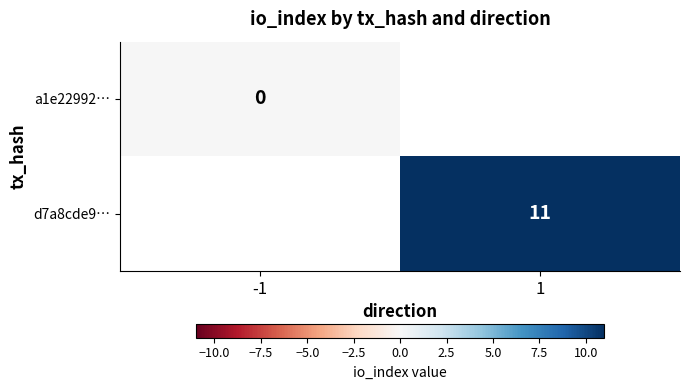

Is it true that d7a8cde9… equals 11 at 1?

True